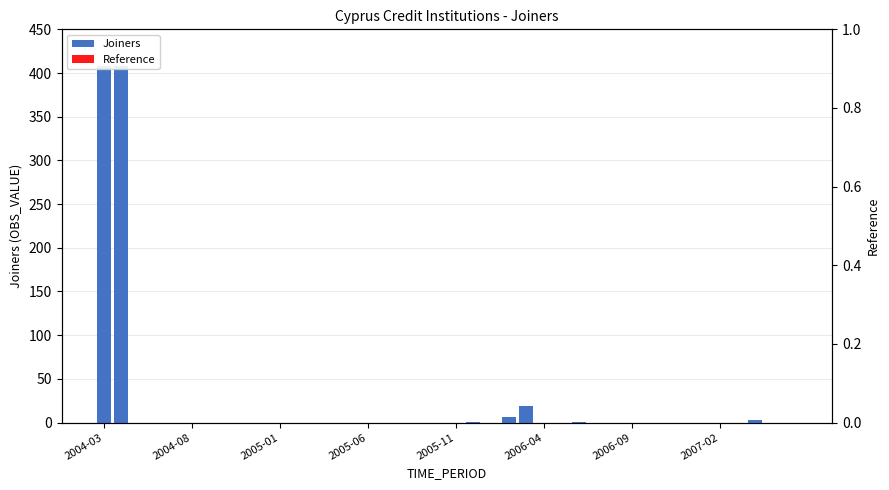

How many values in the Joiners series exceed 0?

7